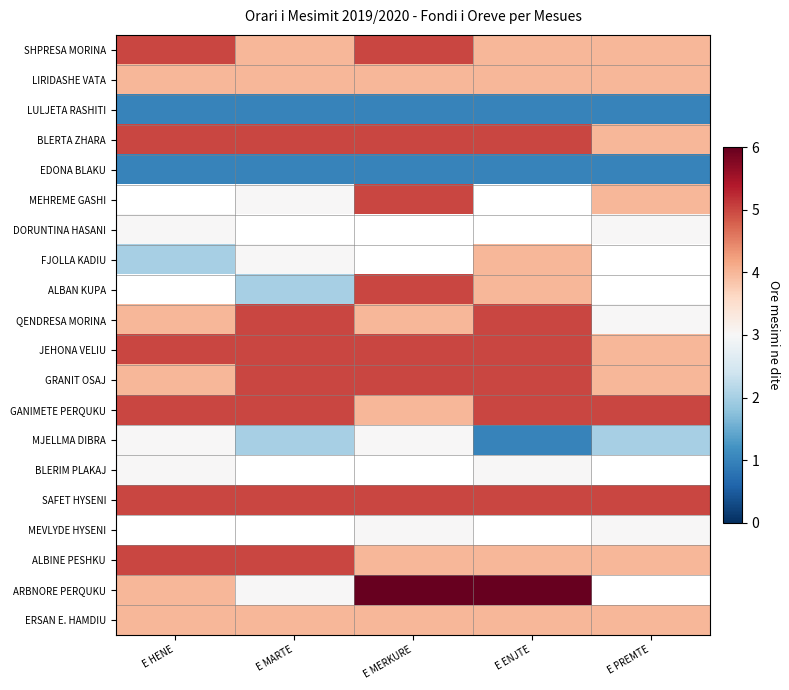

At which label does EDONA BLAKU reach its peak?

E HENE